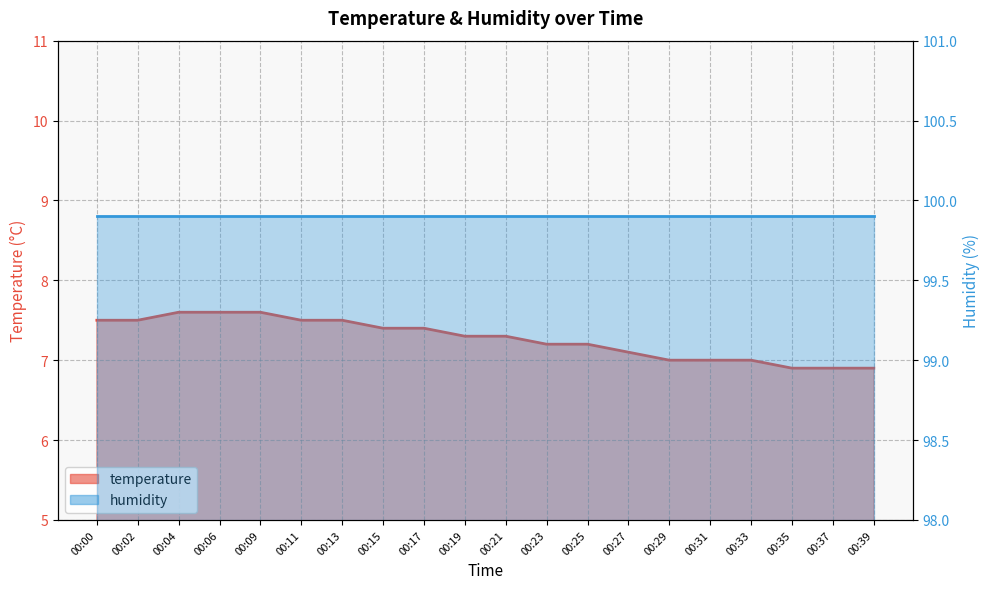

What is the change in value from 00:09 to 00:17?

-0.2